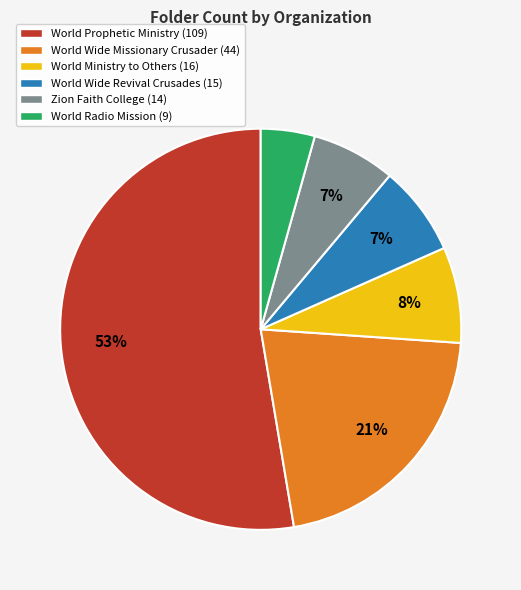

To the nearest percent, what portion does World Wide Revival Crusades represent?

7%